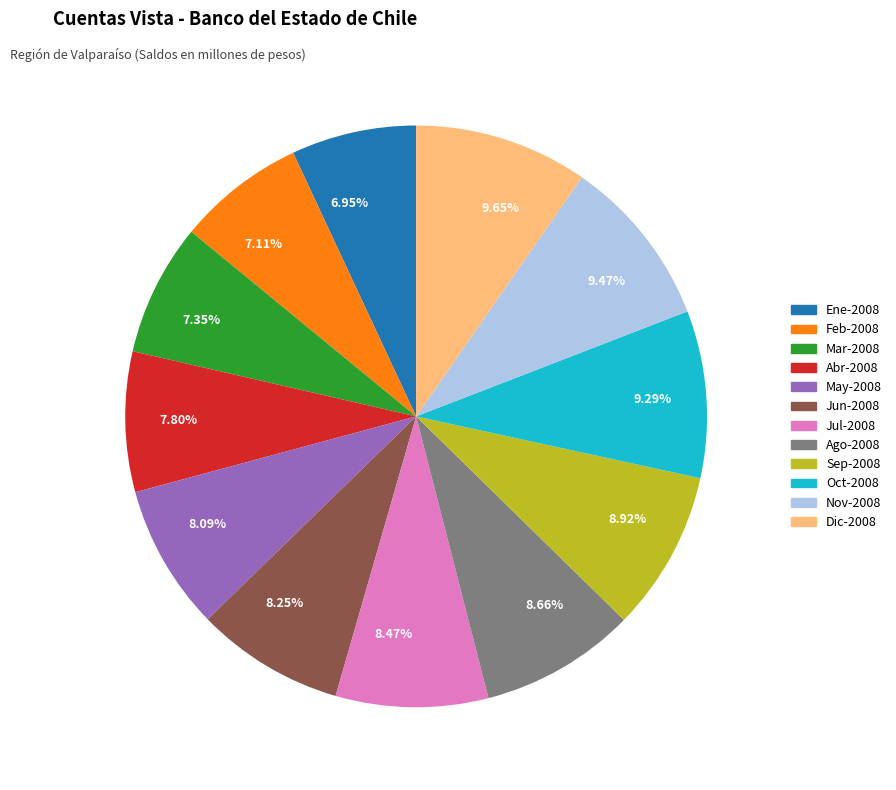

To the nearest percent, what portion does Sep-2008 represent?

9%